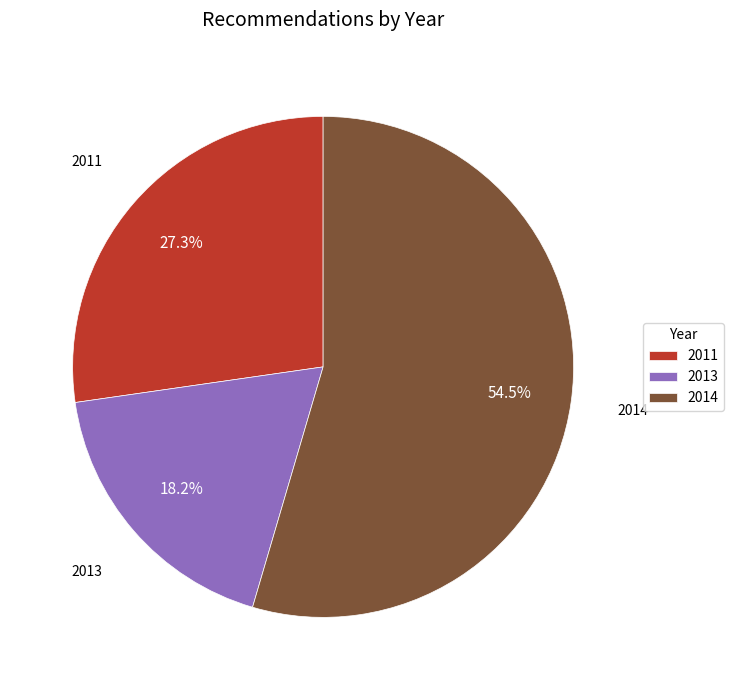

Does 2014 represent more than half of the total?

Yes